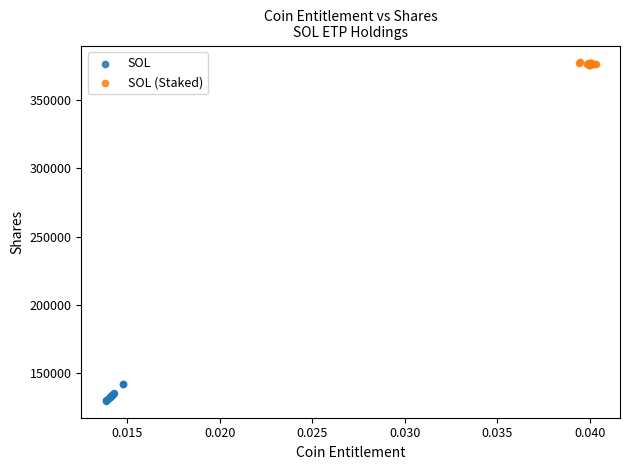

Which series contains the lowest Y value?

SOL